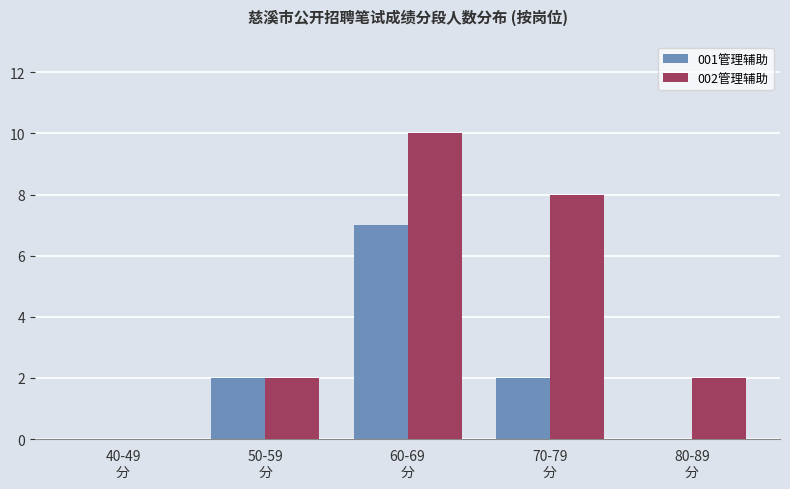

Which series has the largest total across all categories?

002管理辅助